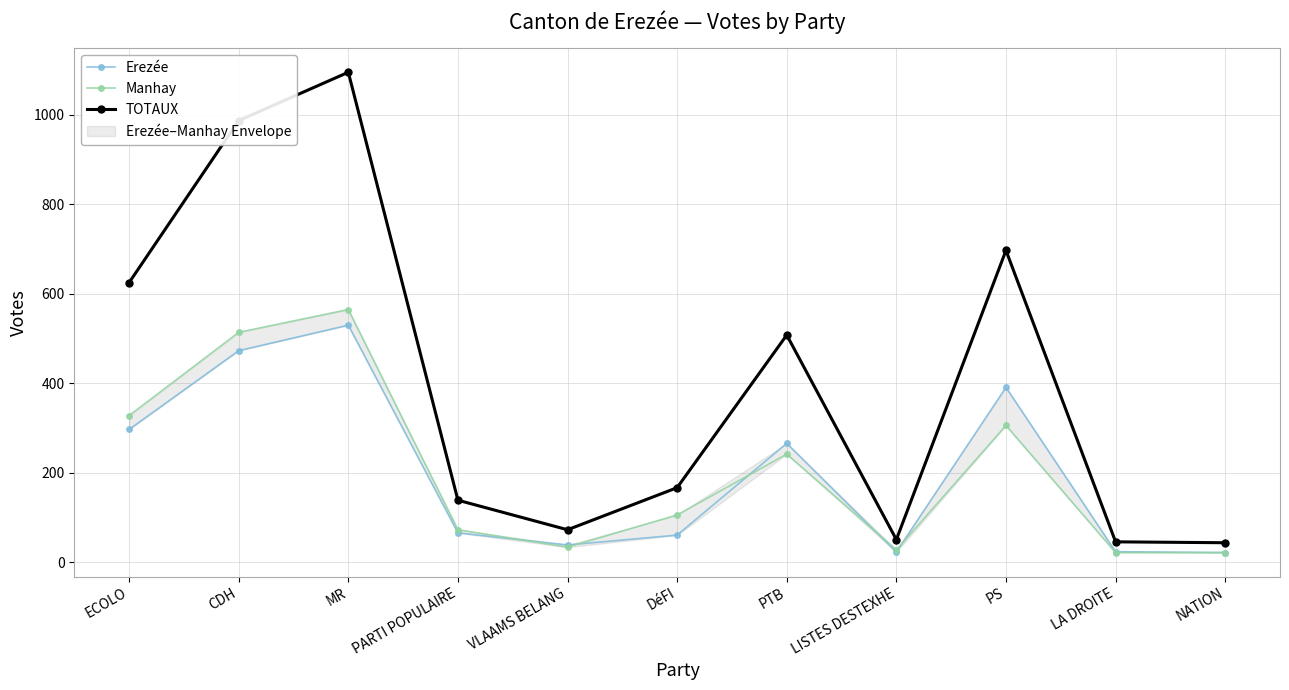

What position from the right is DéFI?

6